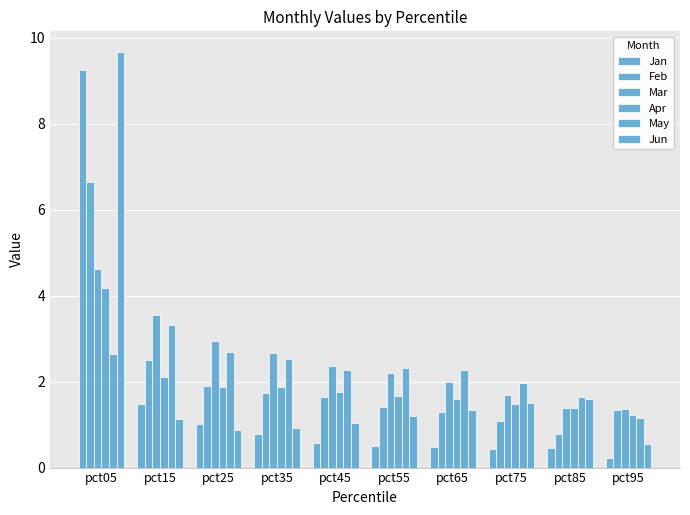

How many bars are there in each group?

6